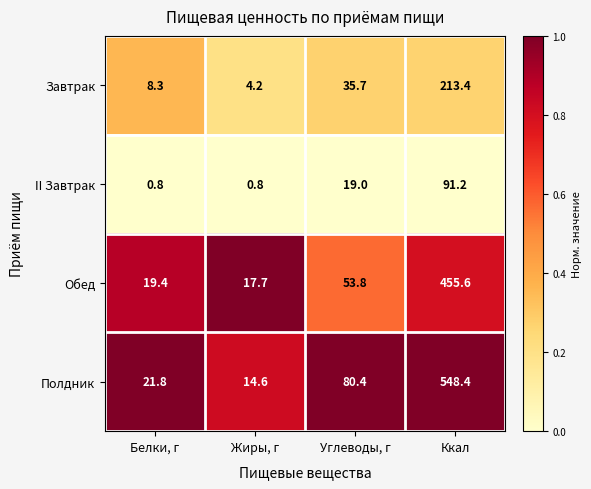

Reading left to right, what are all the values shown in this chart?

Завтрак: Белки, г=8.3	Жиры, г=4.2	Углеводы, г=35.7	Ккал=213.4
II Завтрак: Белки, г=0.8	Жиры, г=0.8	Углеводы, г=19.0	Ккал=91.2
Обед: Белки, г=19.4	Жиры, г=17.7	Углеводы, г=53.8	Ккал=455.6
Полдник: Белки, г=21.8	Жиры, г=14.6	Углеводы, г=80.4	Ккал=548.4